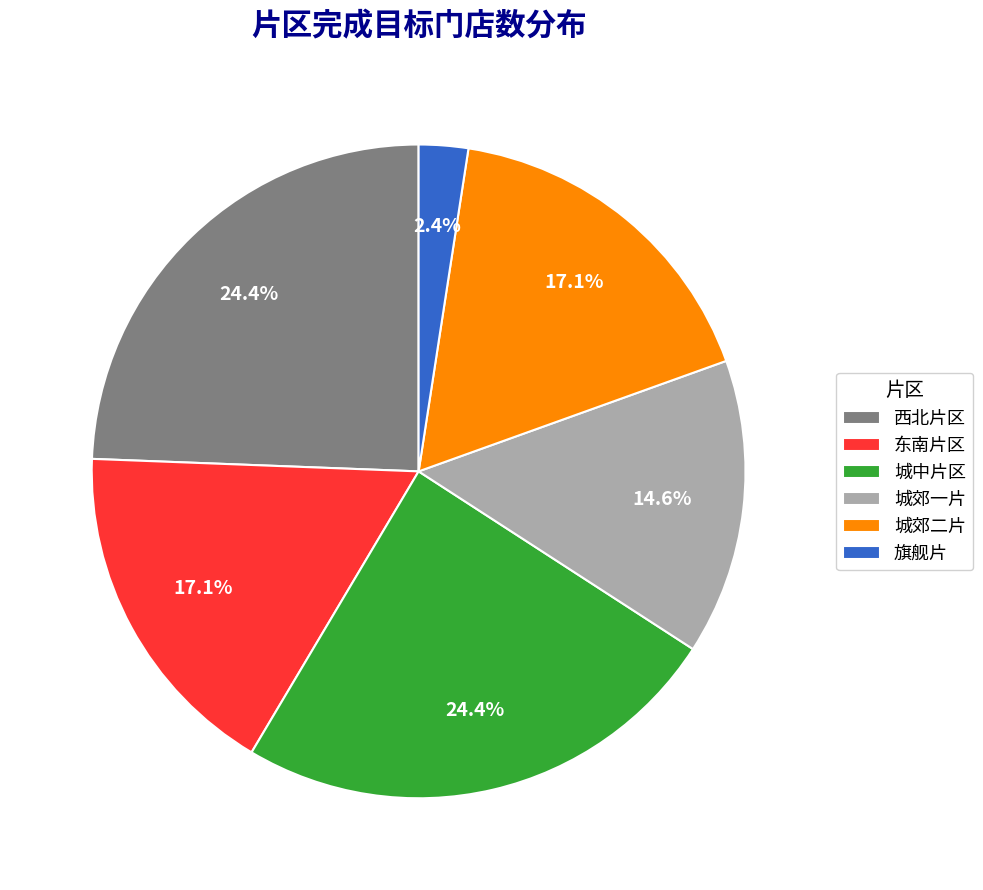

To the nearest percent, what portion does 西北片区 represent?

24%